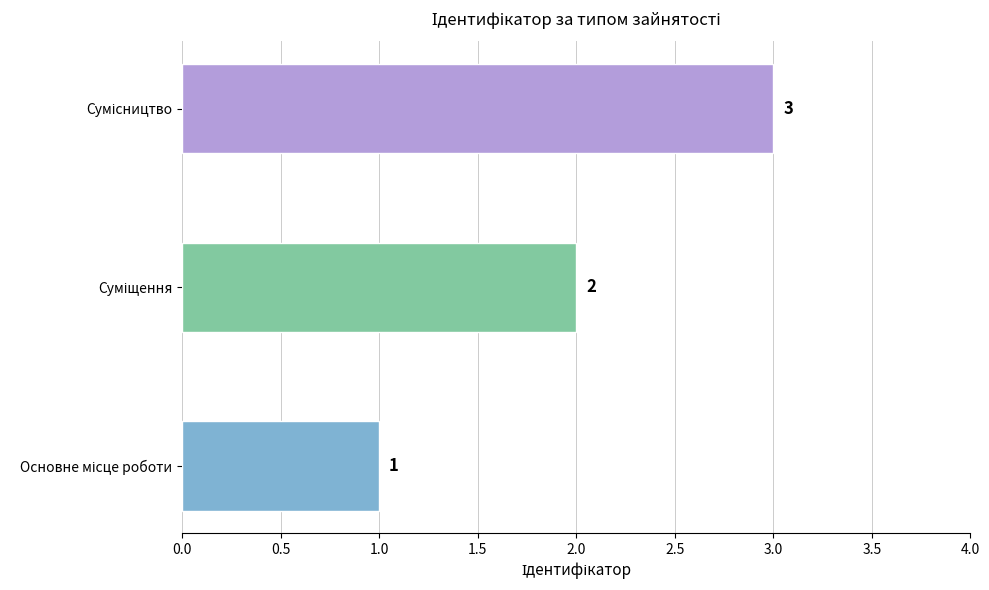

Count the values in the range 1 to 3.

3